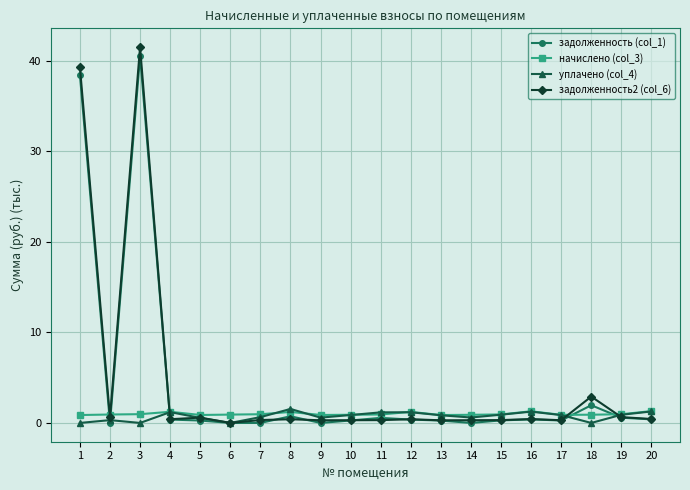

True or false: уплачено (col_4) has a value of 0.9 at 10.

True